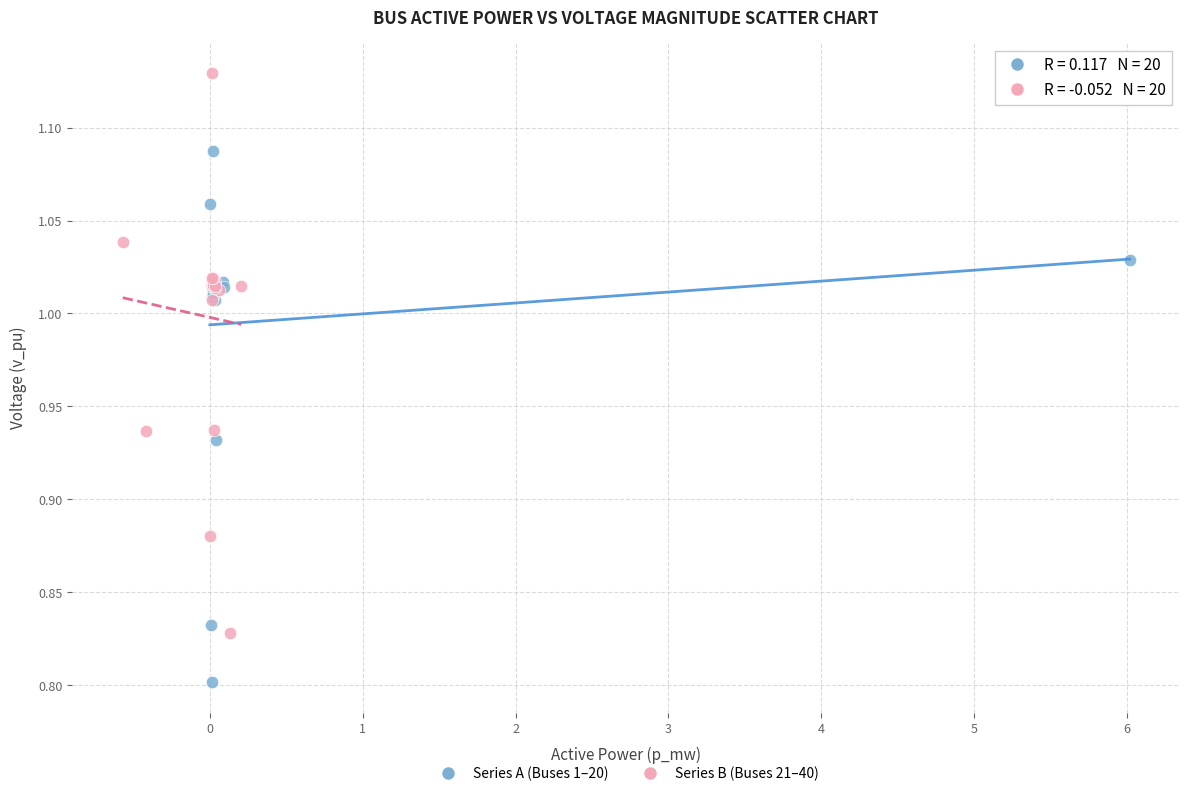

Which series has the largest Y range (max minus min)?

Series B (Buses 21–40)